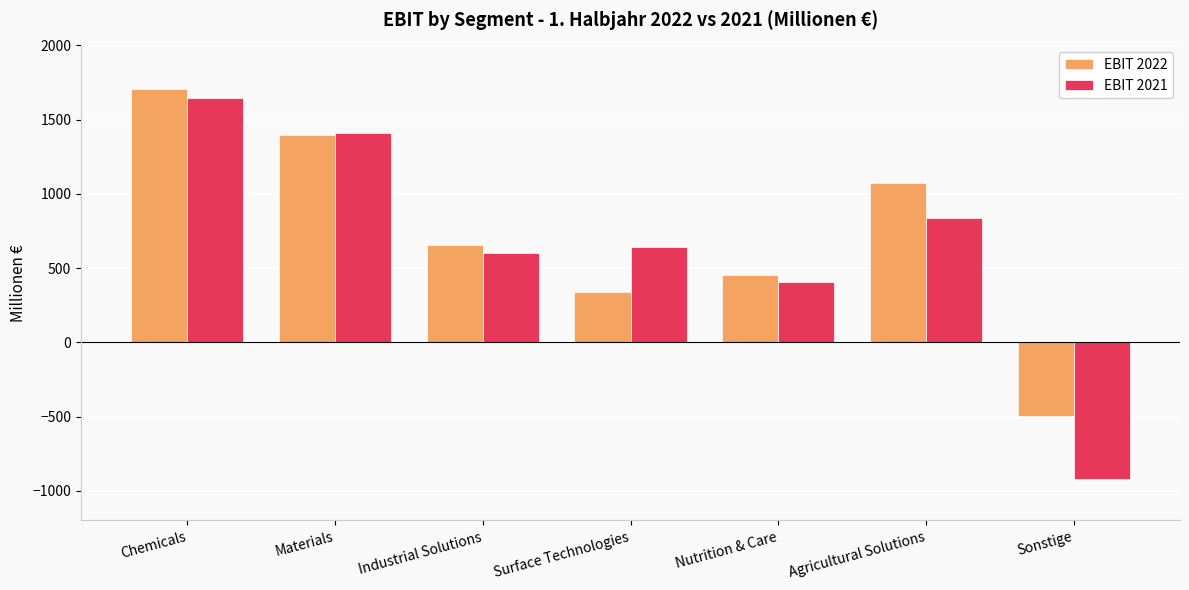

Reading left to right, transcribe all the data shown in this chart.

EBIT 2022: 1708	1399	653	341	455	1073	-494
EBIT 2021: 1643	1410	599	645	409	839	-918